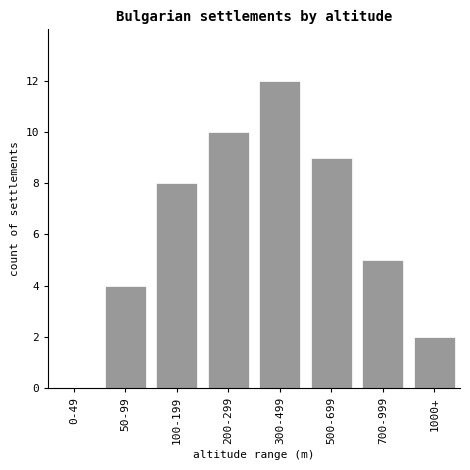

Reading left to right, list all the values displayed in this chart.

0-49=0	50-99=4	100-199=8	200-299=10	300-499=12	500-699=9	700-999=5	1000+=2